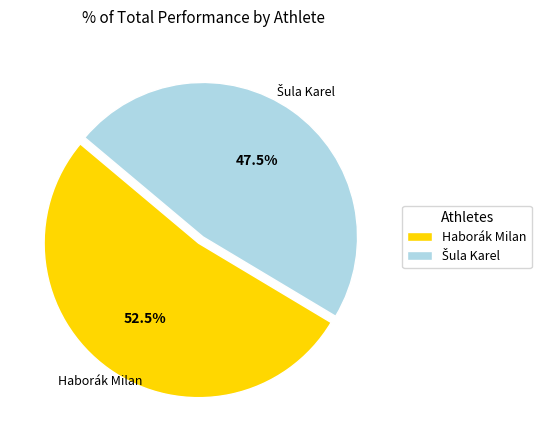

What portion of the pie excludes Haborák Milan?

47.5%